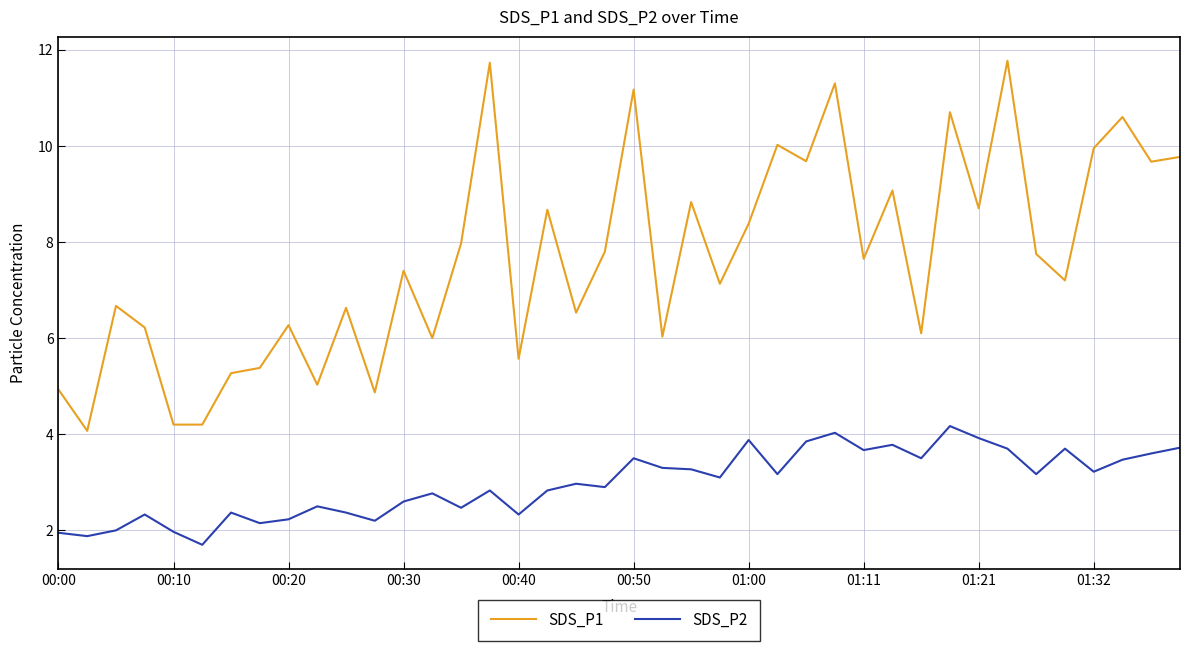

Which series has the widest spread of values?

SDS_P1